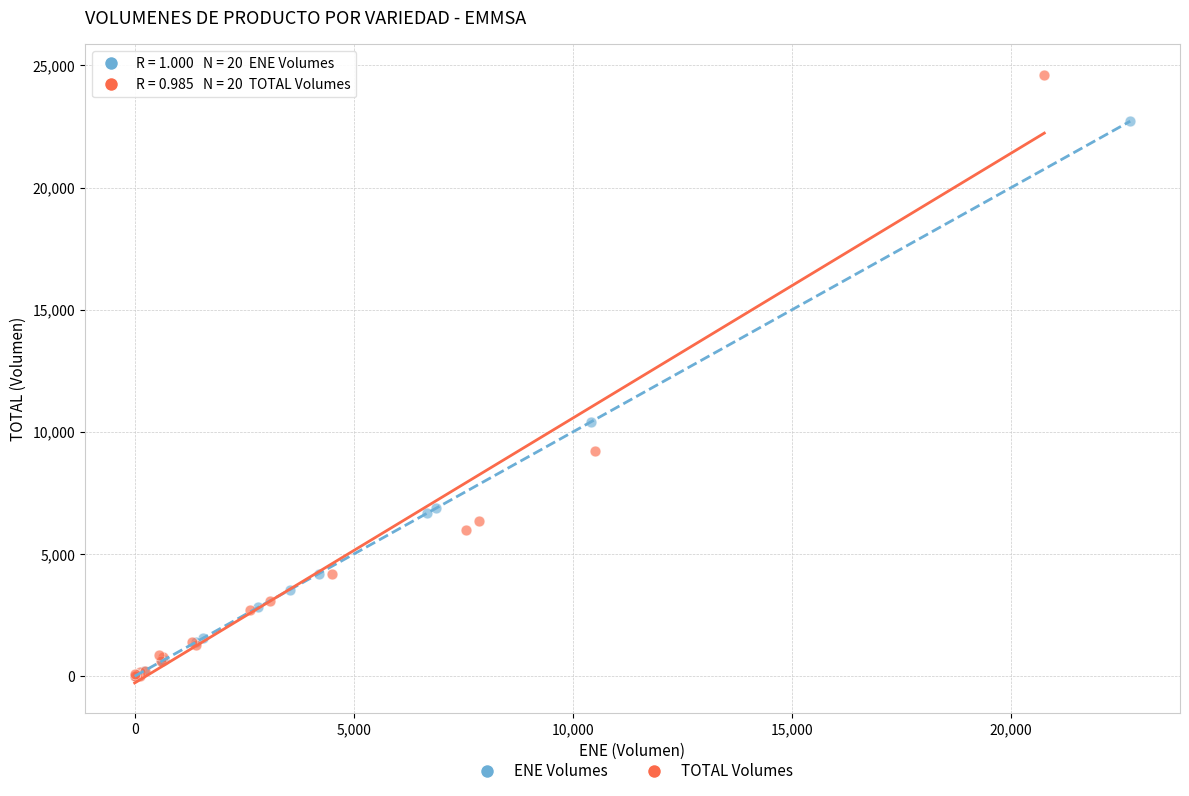

Which series has the widest spread of Y values?

TOTAL Volumes